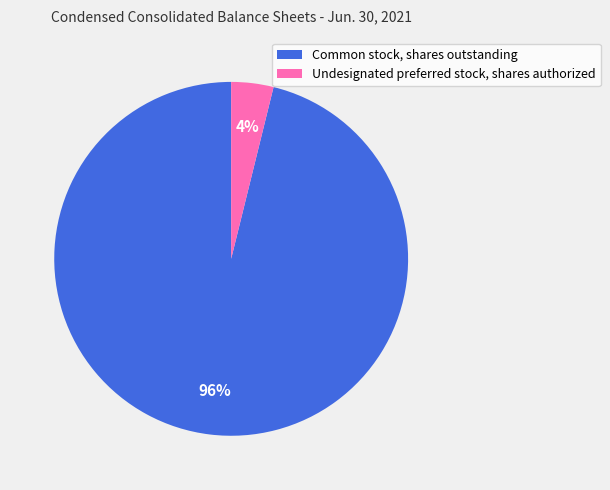

Which slice represents more than half of the pie?

Common stock, shares outstanding